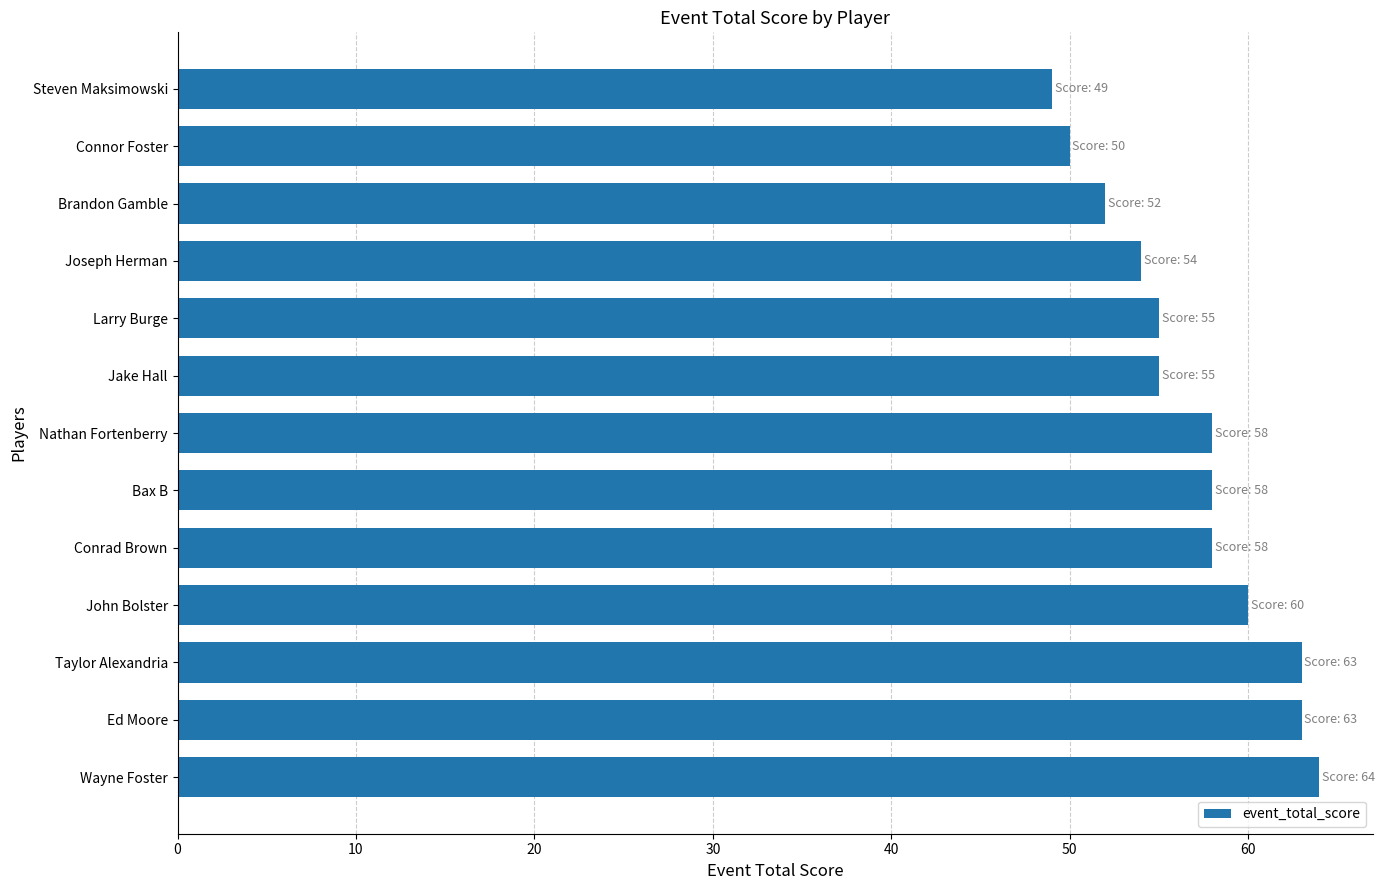

True or false: the data shows 80 at Nathan Fortenberry.

False